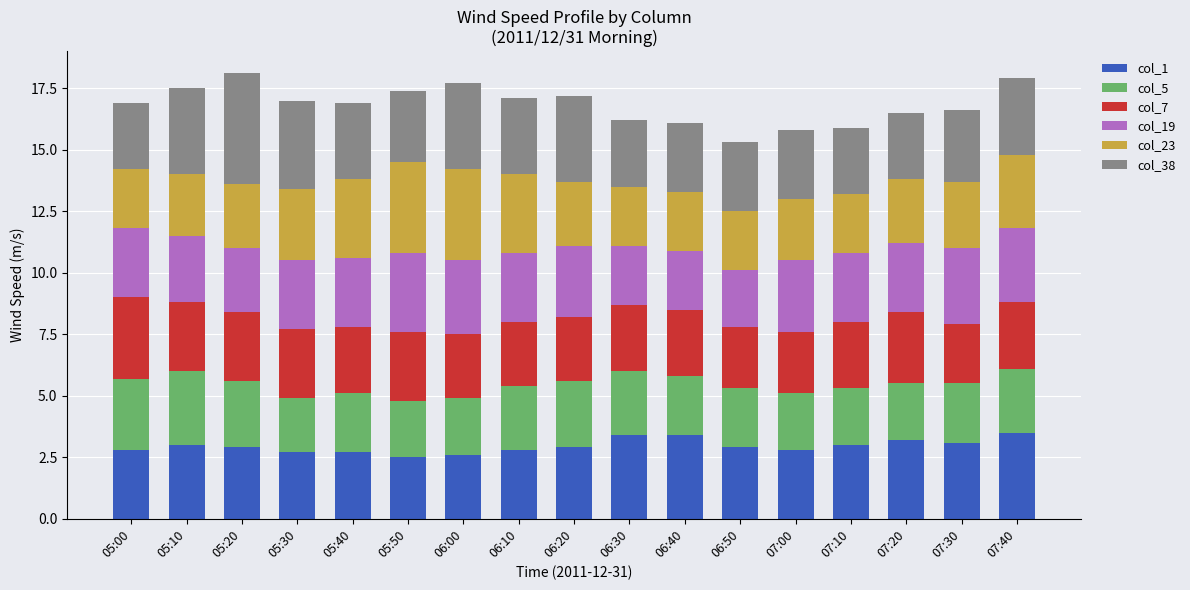

What is the highest value of the col_1 series?

3.5